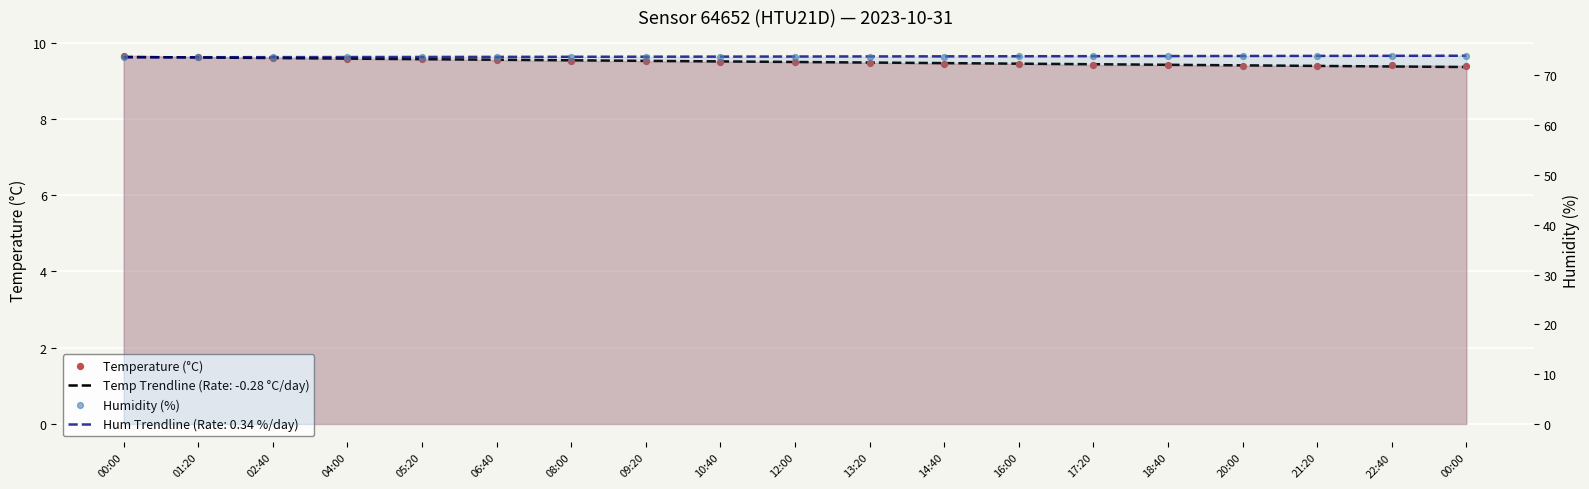

Which series reaches the minimum Y coordinate?

Temperature (°C)